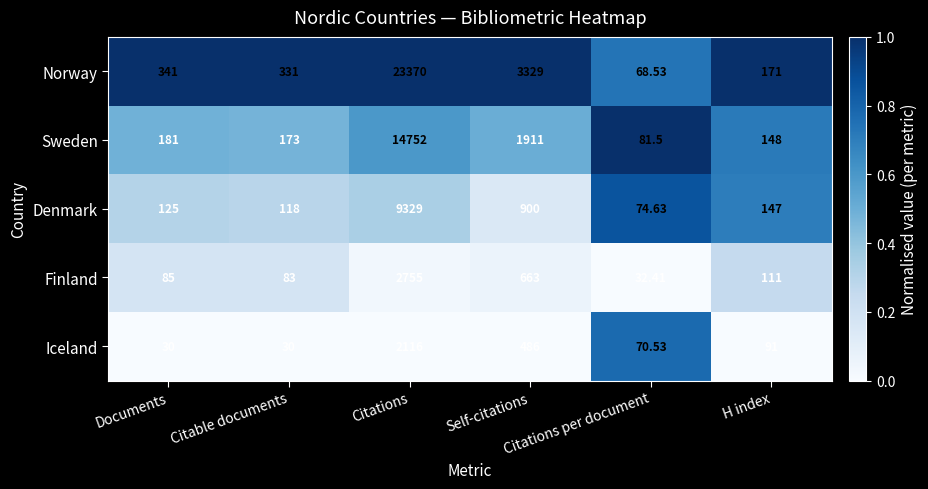

Which series has the largest range (max minus min)?

Norway